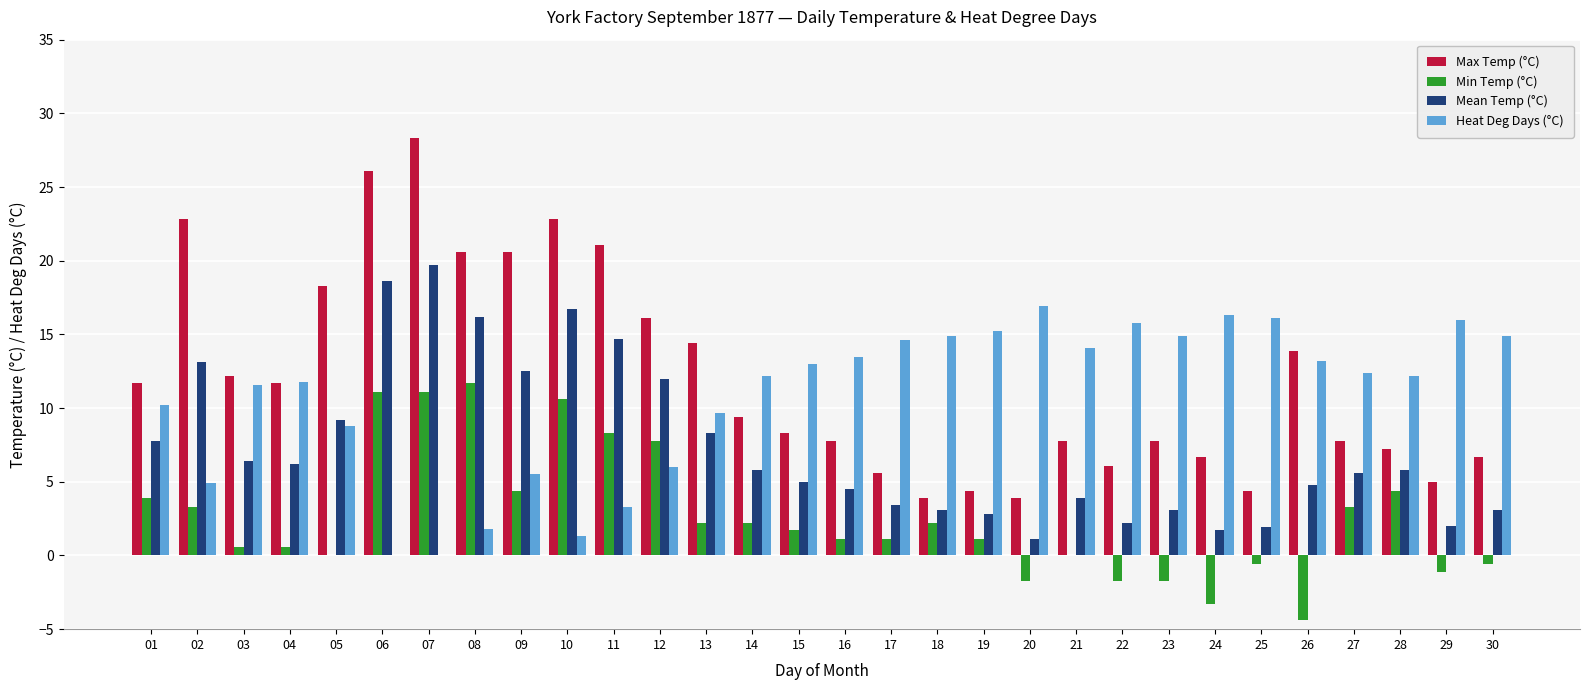

What value does the Min Temp (°C) series have at 29?

-1.1